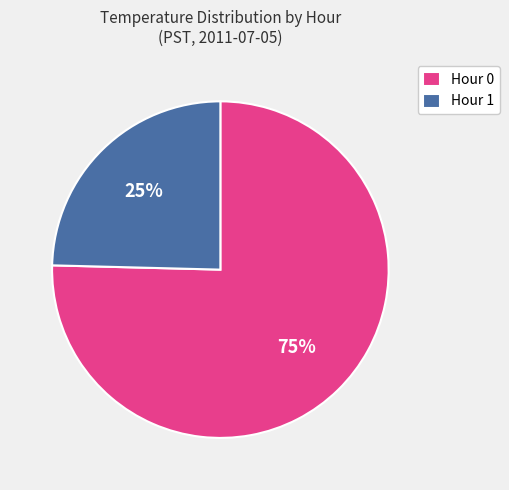

Which category has the biggest portion of the pie?

Hour 0